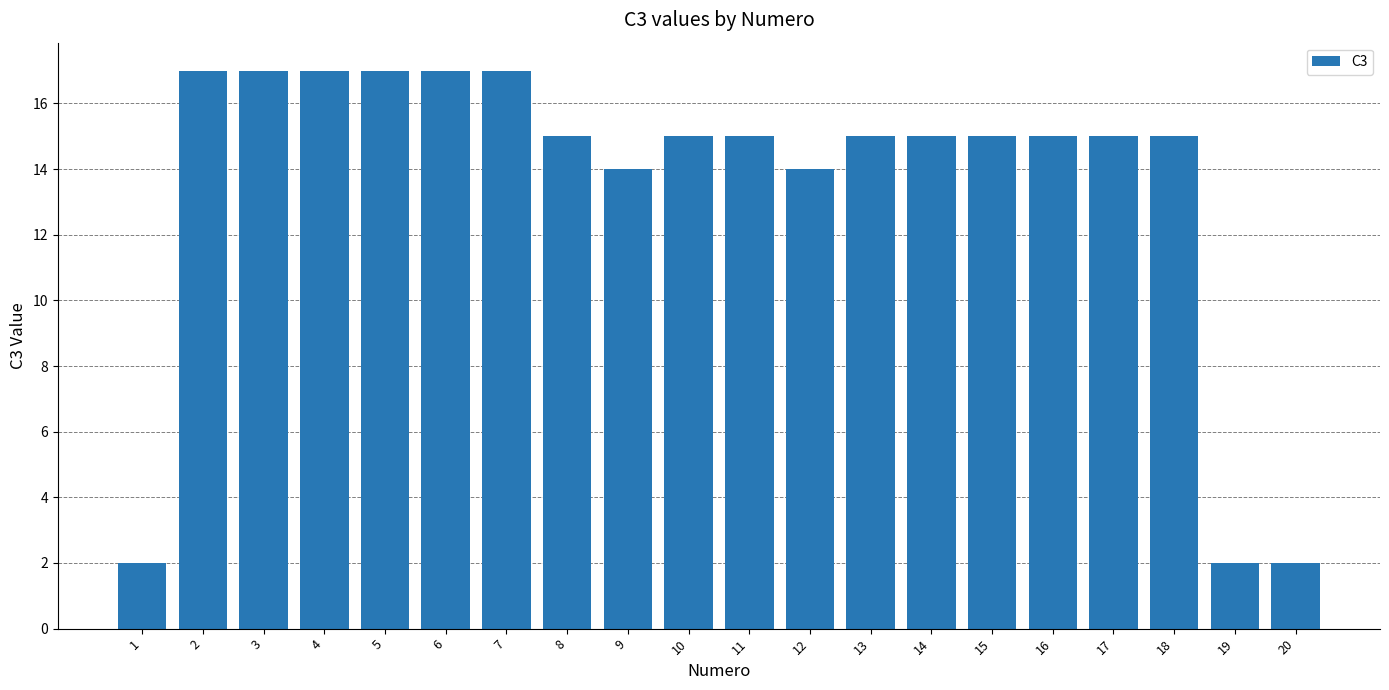

What is the difference between the values at 19 and 15?

13